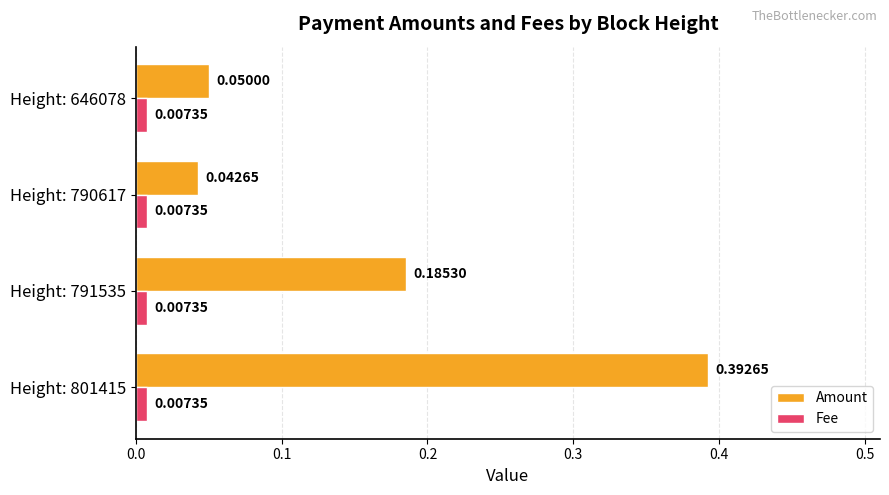

At how many categories does at least one series exceed 0?

4